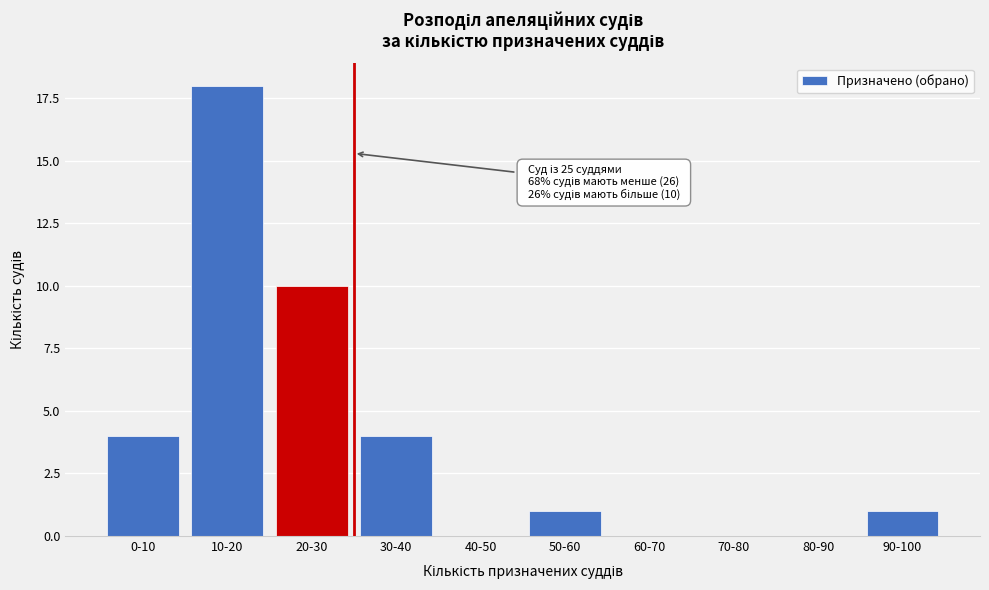

Reading left to right, transcribe all the data shown in this chart.

0-10=4	10-20=18	20-30=10	30-40=4	40-50=0	50-60=1	60-70=0	70-80=0	80-90=0	90-100=1